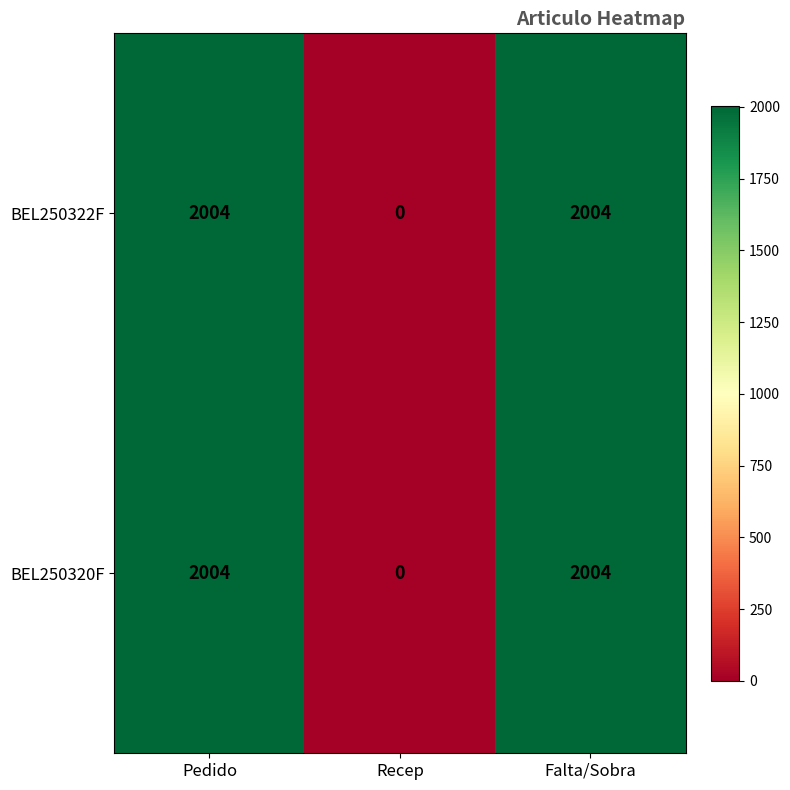

Reading right to left, what are all the values shown in this chart?

BEL250322F: 2004	0	2004
BEL250320F: 2004	0	2004